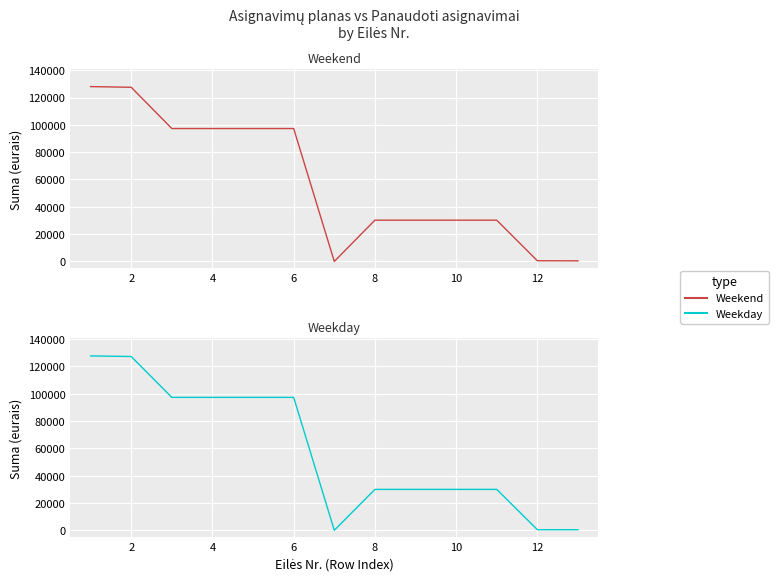

What is the maximum value shown in the chart?

128000.0